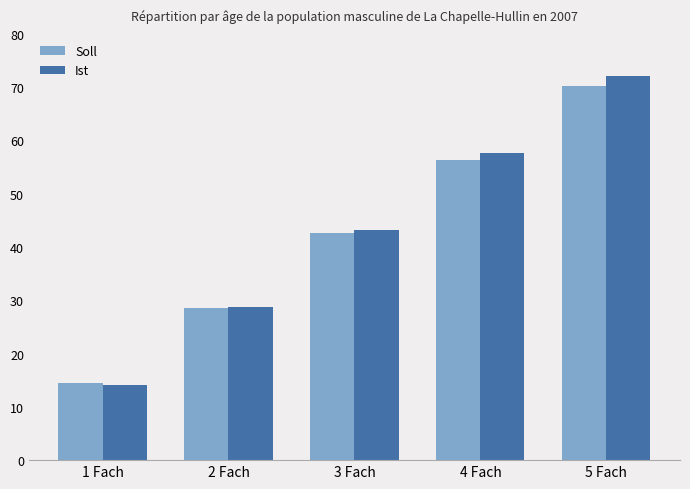

Reading left to right, transcribe all the data shown in this chart.

Soll: 1 Fach=14.4	2 Fach=28.5	3 Fach=42.6	4 Fach=56.4	5 Fach=70.3
Ist: 1 Fach=14.0	2 Fach=28.8	3 Fach=43.2	4 Fach=57.6	5 Fach=72.0